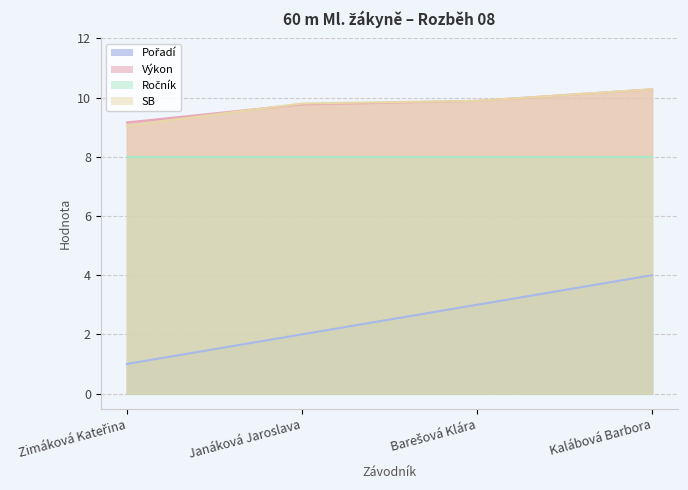

How many data points does each series have?

4